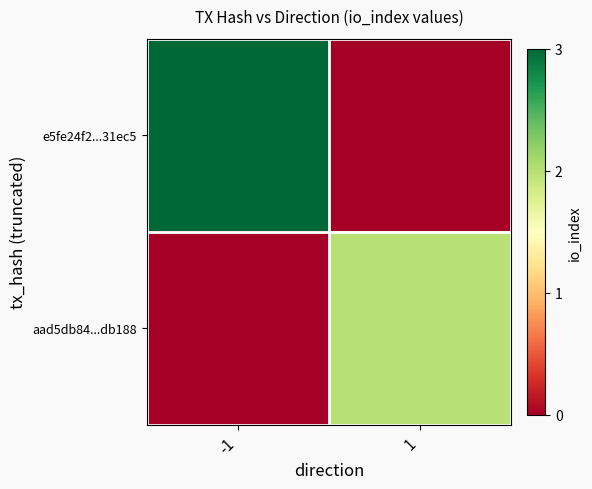

Which category has the lowest value across all series?

1